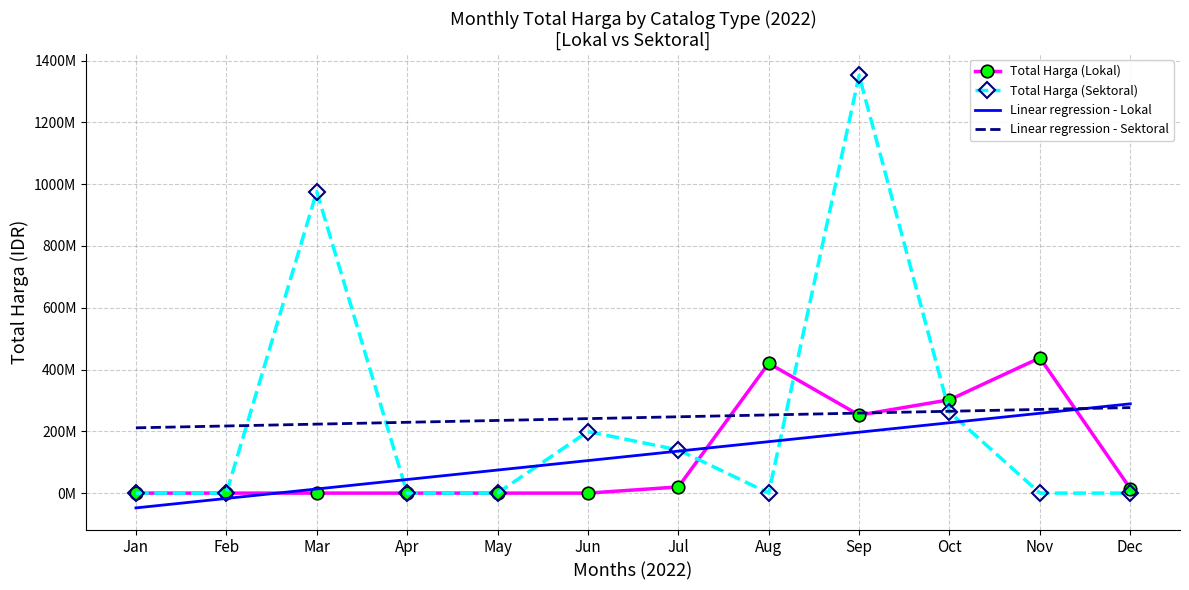

The Total Harga (Lokal) series shows 11732352 at 0. True or false?

False